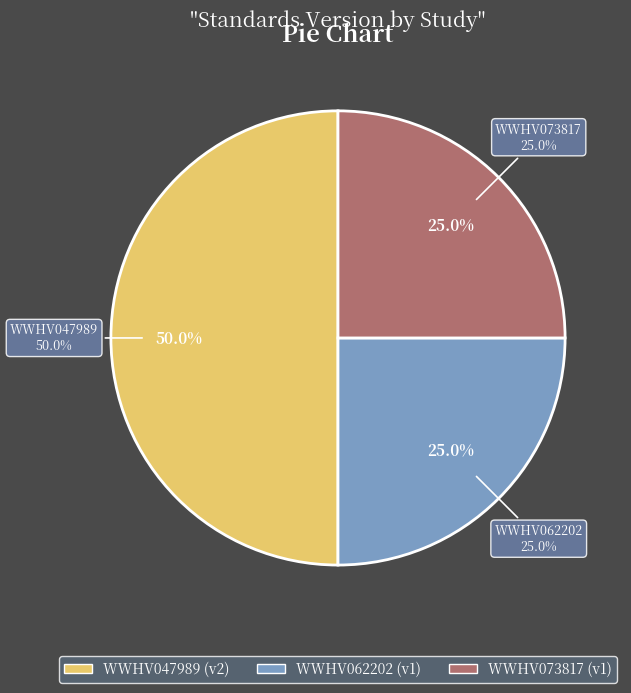

The WWHV062202 slice represents 31% of the pie. True or false?

False